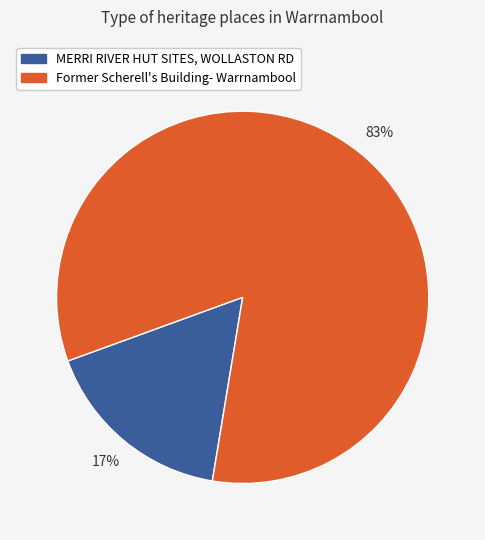

How many slices are in this pie chart?

2